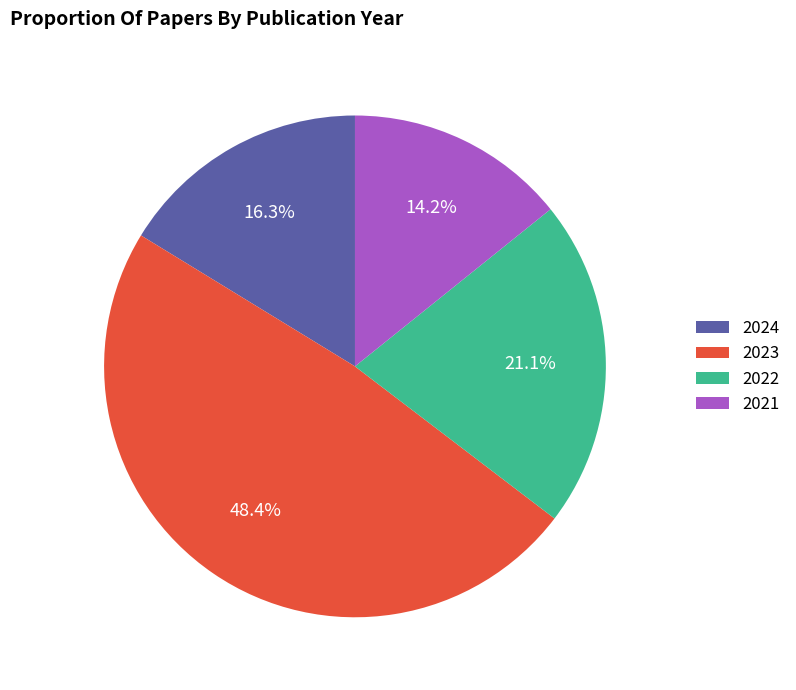

Is there any slice that represents more than half of the pie?

No